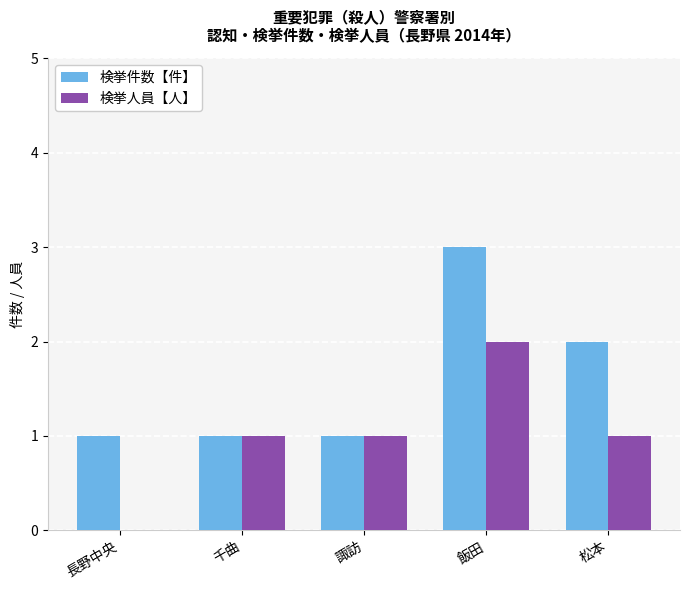

The 検挙人員【人】 series shows 1 at 長野中央. True or false?

False